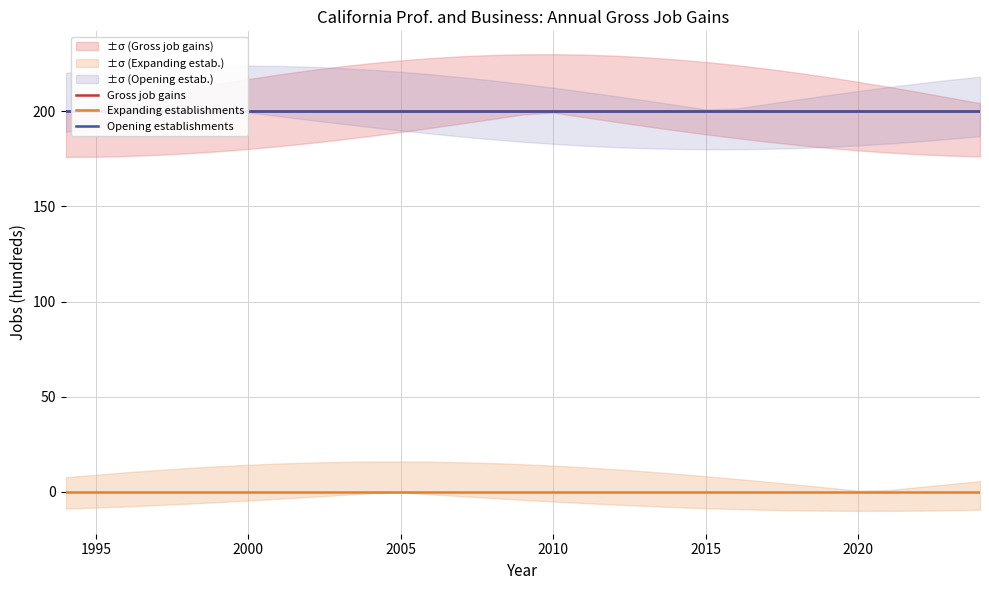

Which series has the largest range (max minus min)?

Gross job gains